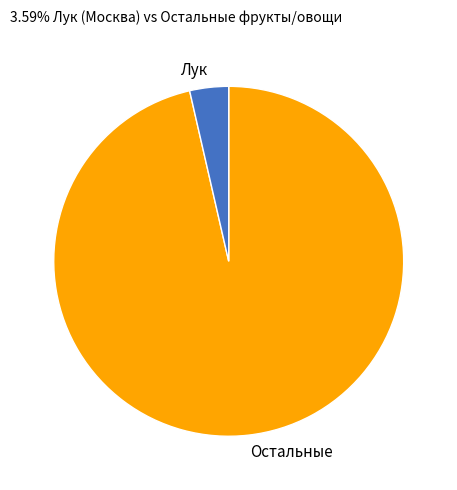

True or false: Лук accounts for 4% of the total.

True